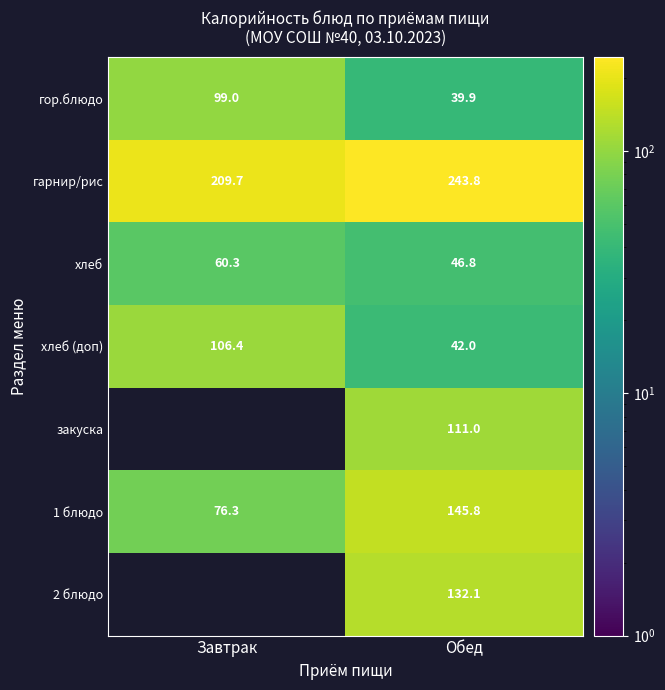

The гарнир/рис series shows 340.3 at Завтрак. True or false?

False